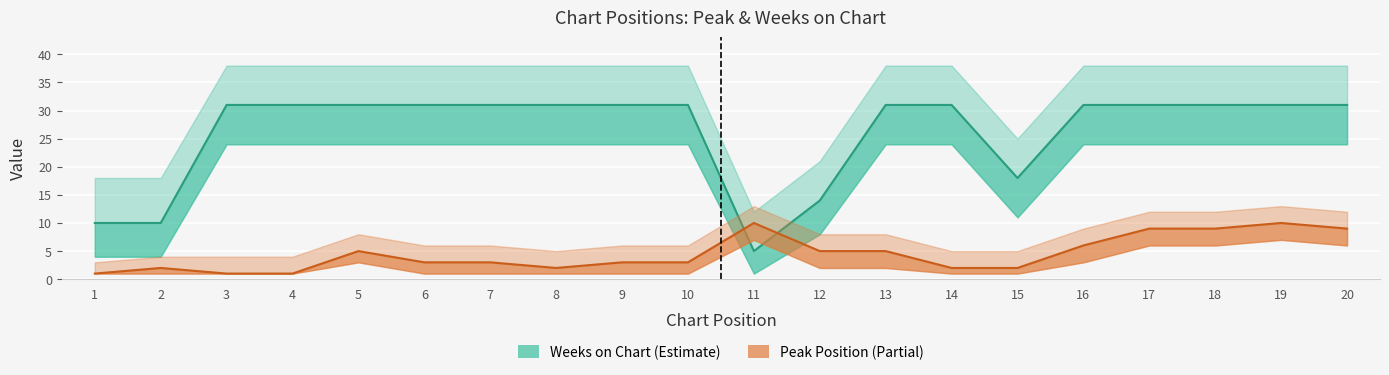

Which series ends up on top after the final intersection of Weeks on Chart and Peak Position?

Weeks on Chart